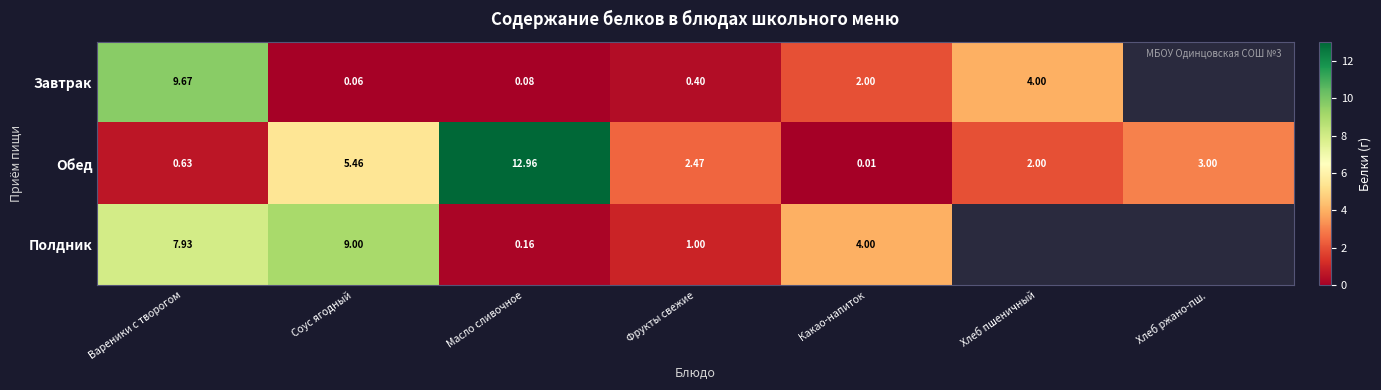

At how many categories does at least one series exceed 1?

7